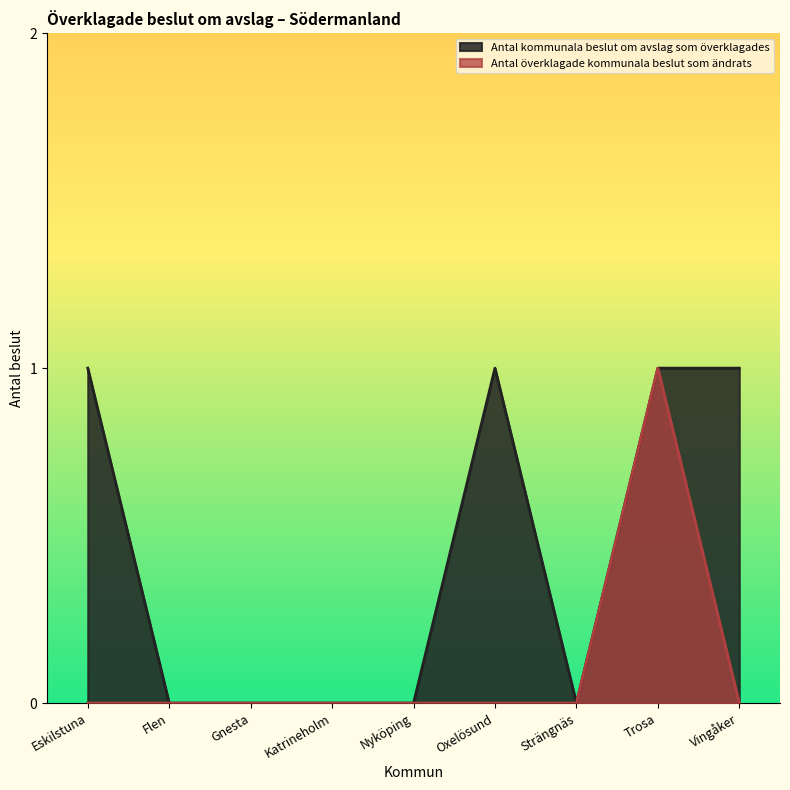

Which has a higher value, Oxelösund or Nyköping?

Oxelösund